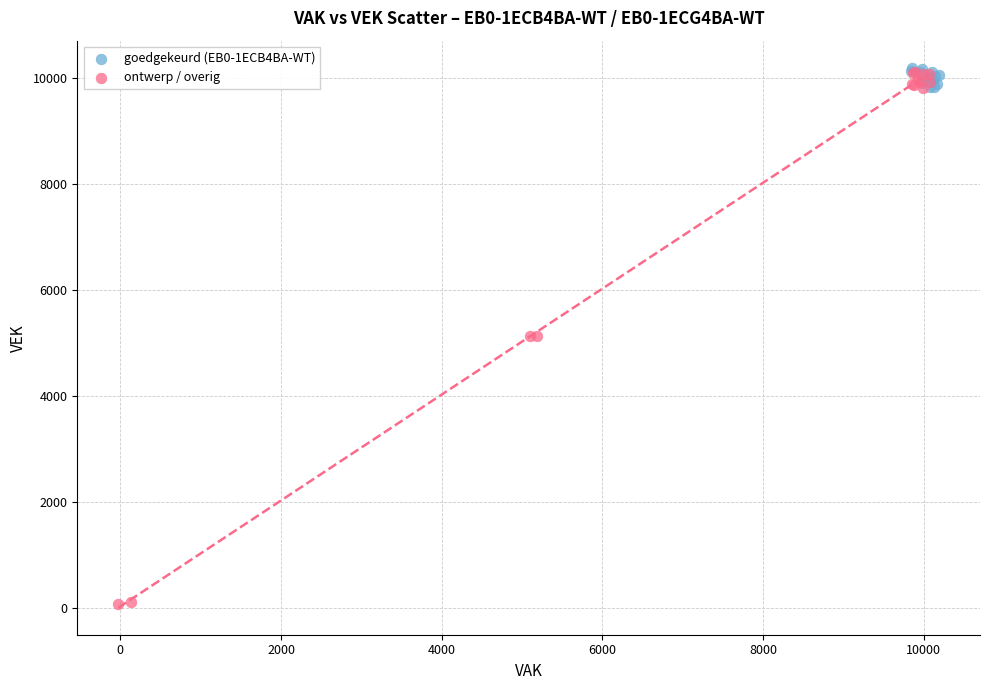

Which series has the widest spread of Y values?

ontwerp / overig